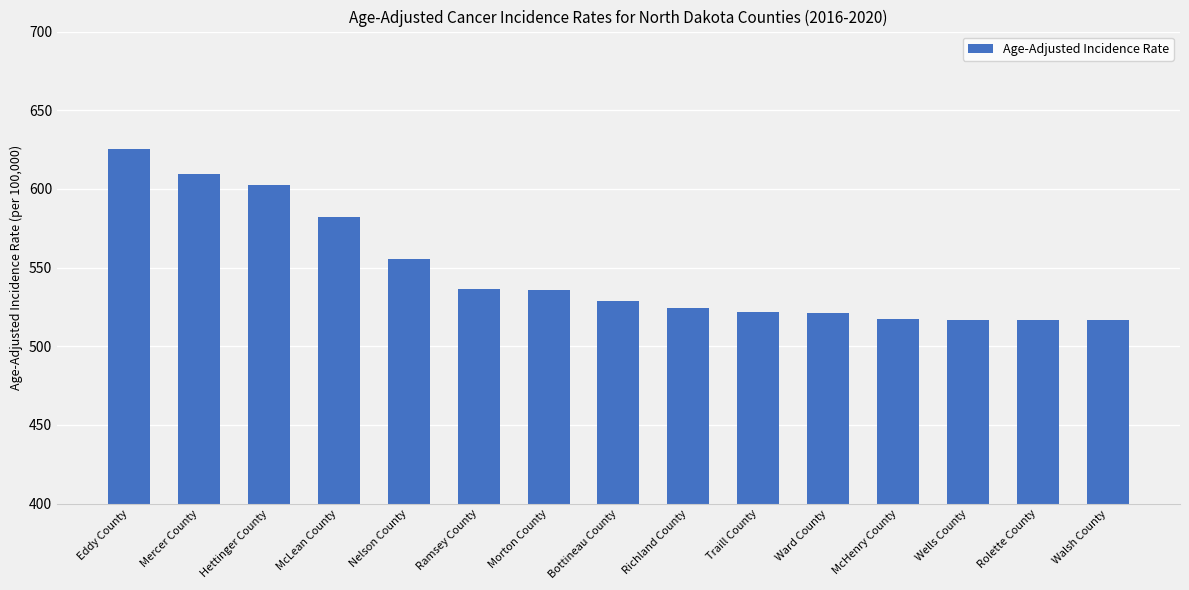

What is the difference between the maximum and second lowest values?

108.7